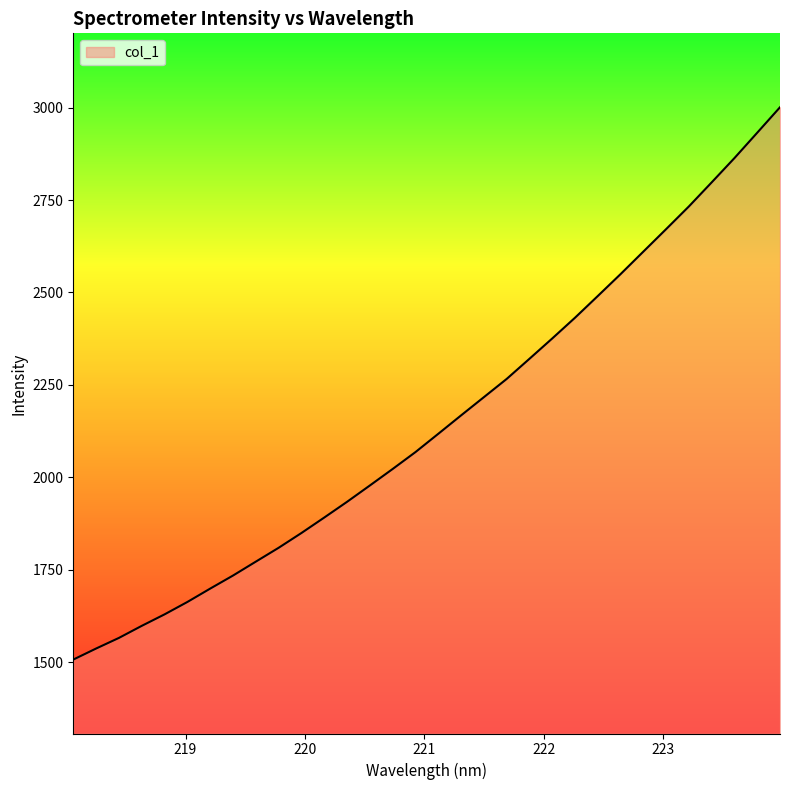

What is the greatest value displayed?

3001.0